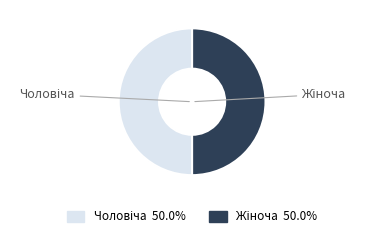

What percentage do Чоловіча and Жіноча together represent?

100.0%